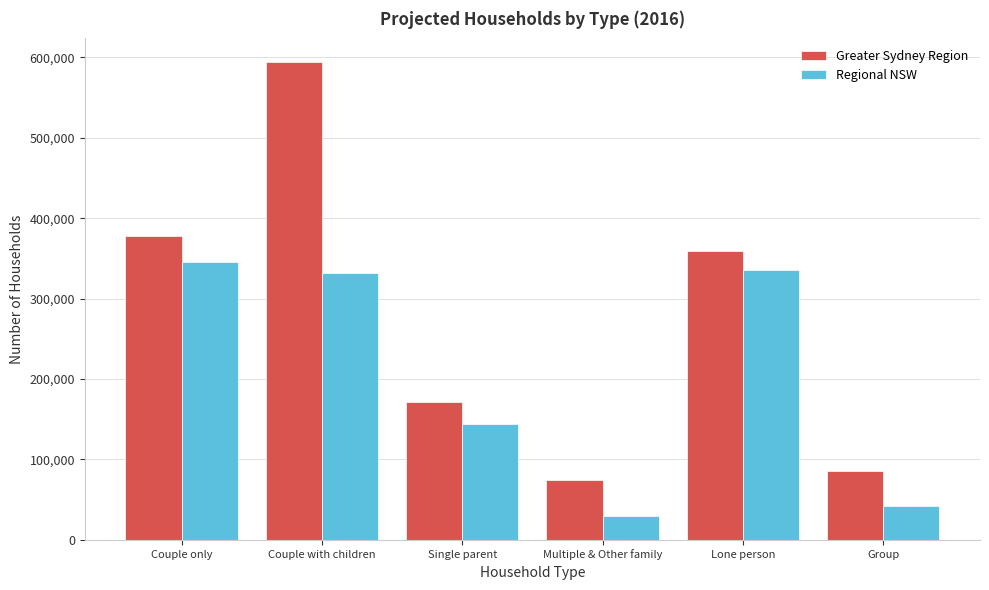

Reading left to right, extract all data points from this chart.

Greater Sydney Region: 378232.7	593857.6	171204.2	74763.2	358867.0	85374.5
Regional NSW: 344962.1	332178.2	144235.3	29770.3	336024.8	41656.5